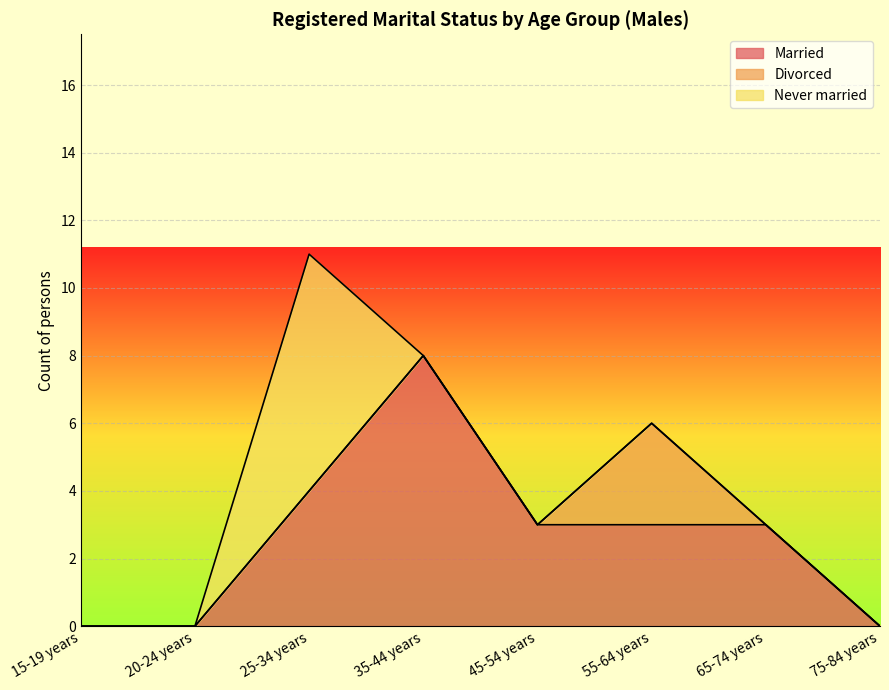

How many distinct data groups are displayed?

3